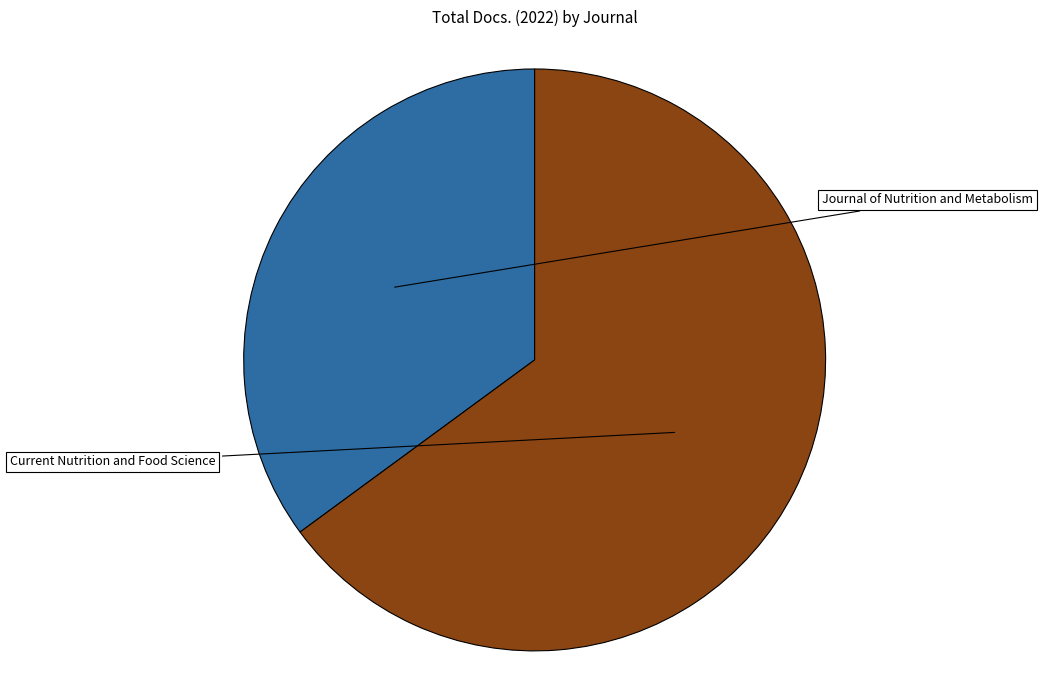

Is there any slice that represents more than half of the pie?

Yes